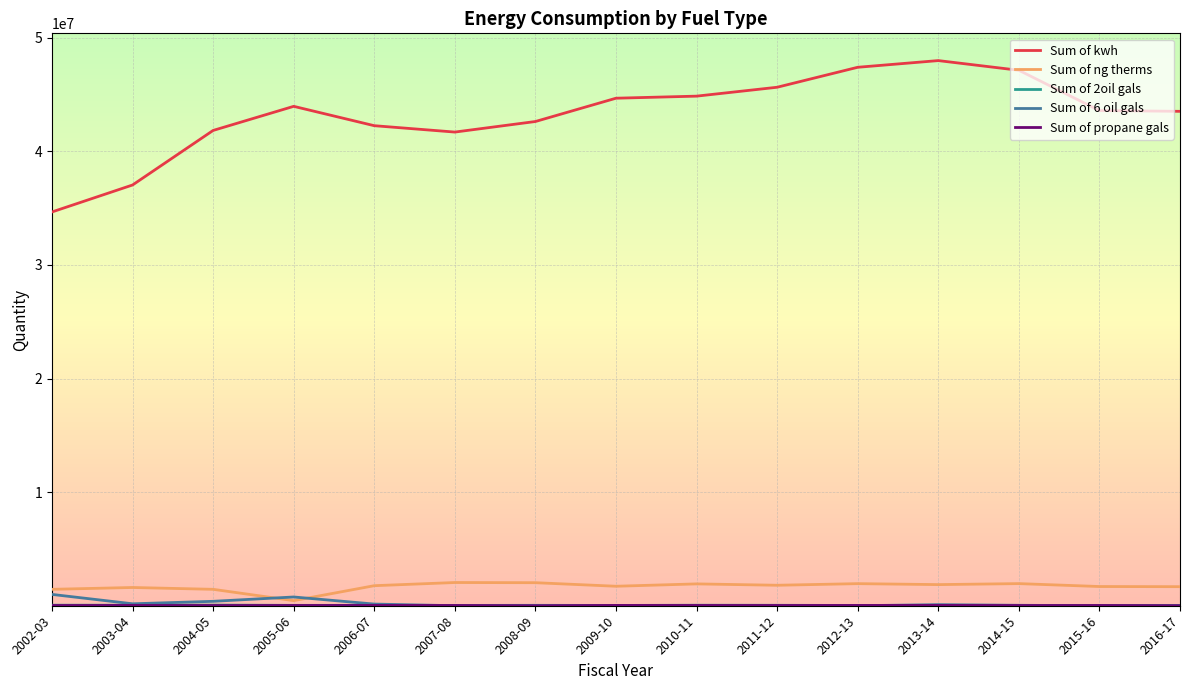

The Sum of kwh series shows 61646478 at 2012-13. True or false?

False